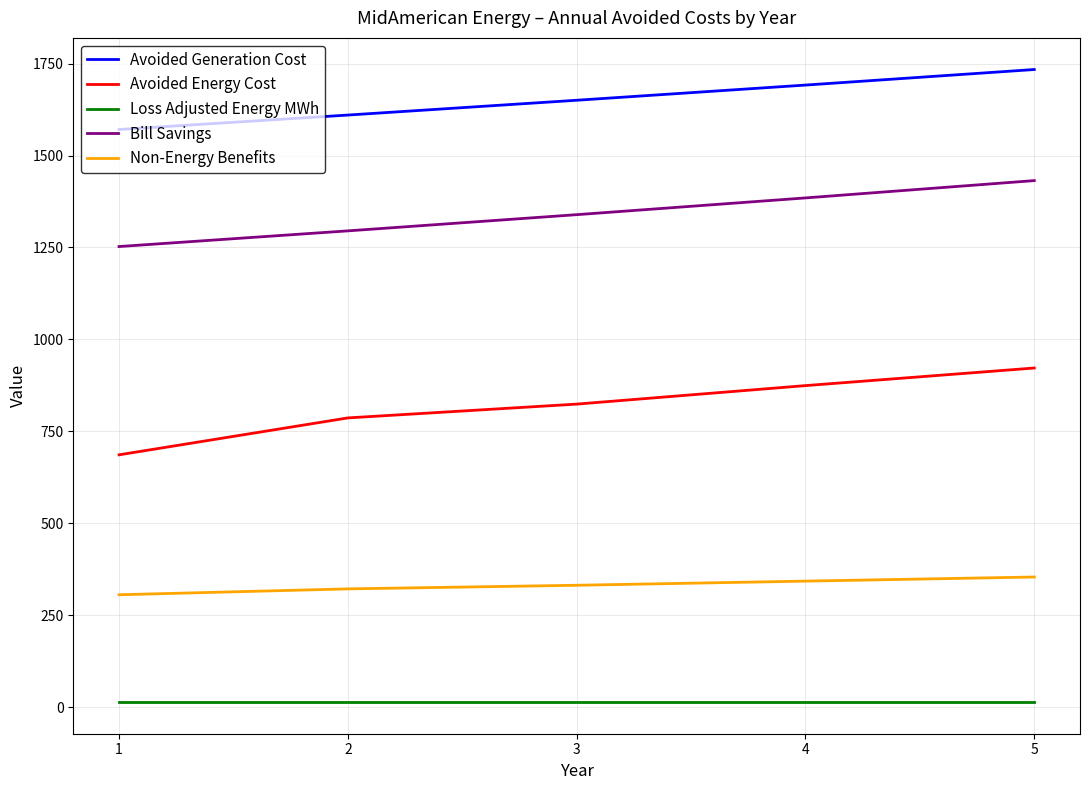

True or false: Non-Energy Benefits and Bill Savings intersect in this chart.

False